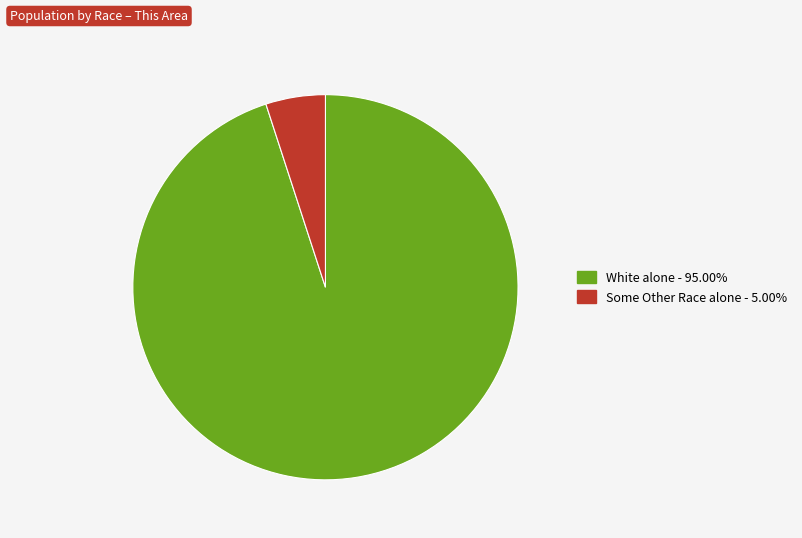

Is there any slice that represents more than half of the pie?

Yes